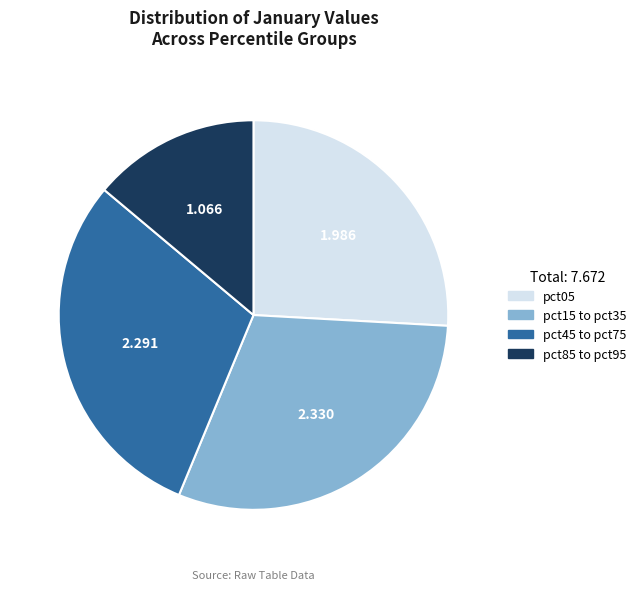

Is there a majority slice in this chart?

No